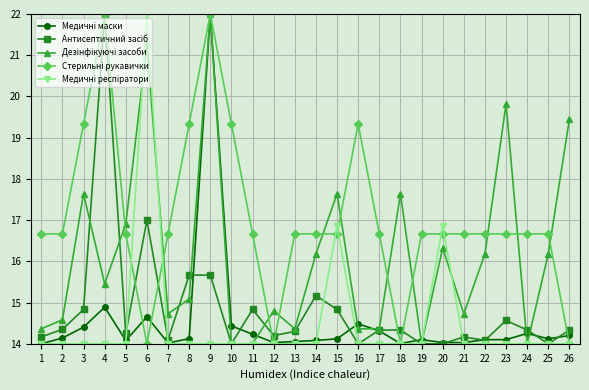

At how many categories does at least one series exceed 17?

11